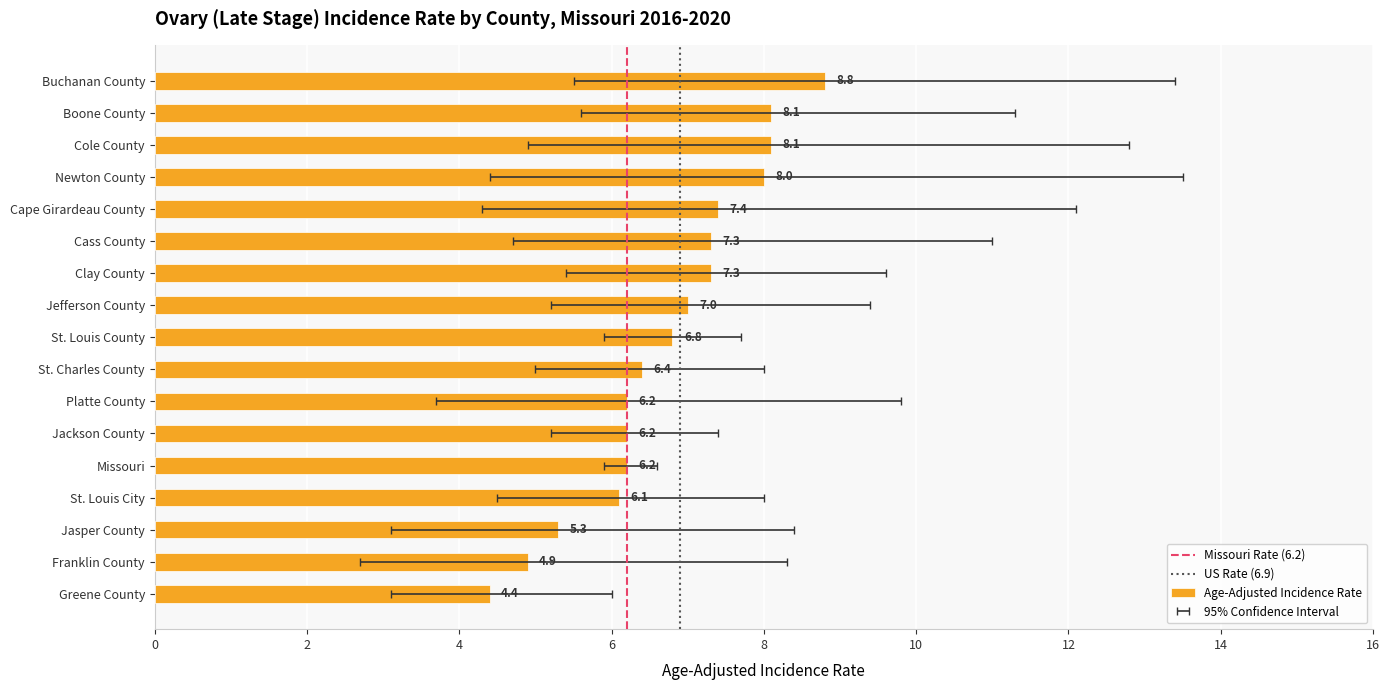

What is the difference between the Upper 95% CI values at St. Charles County and Jackson County?

0.6